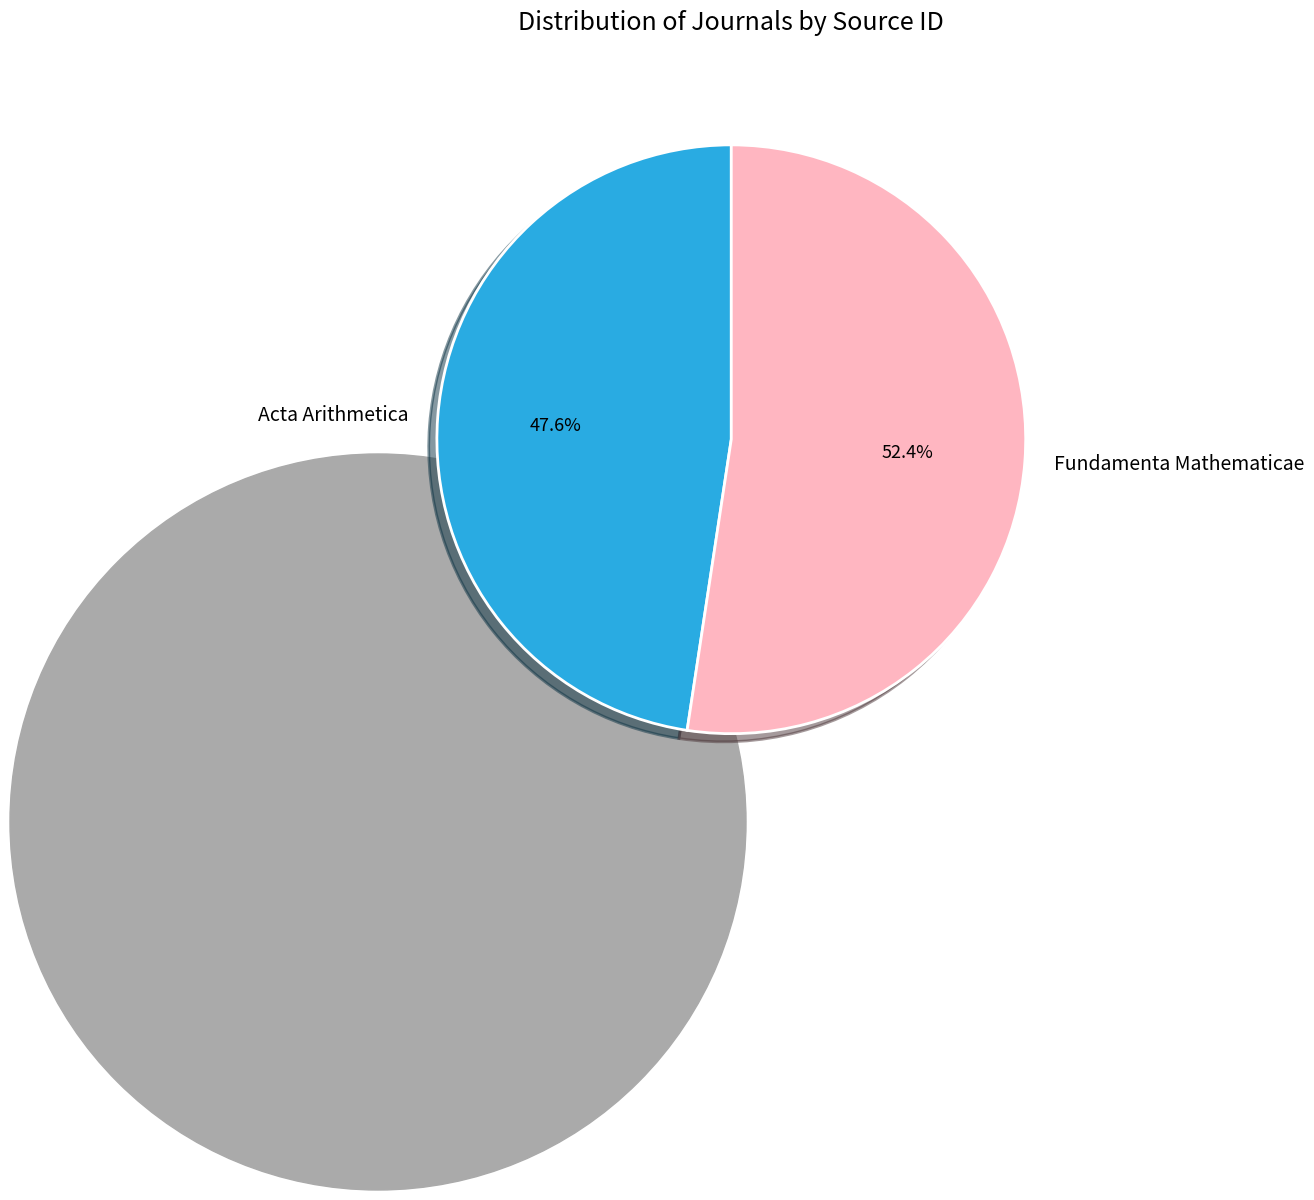

How many slices are in this pie chart?

2